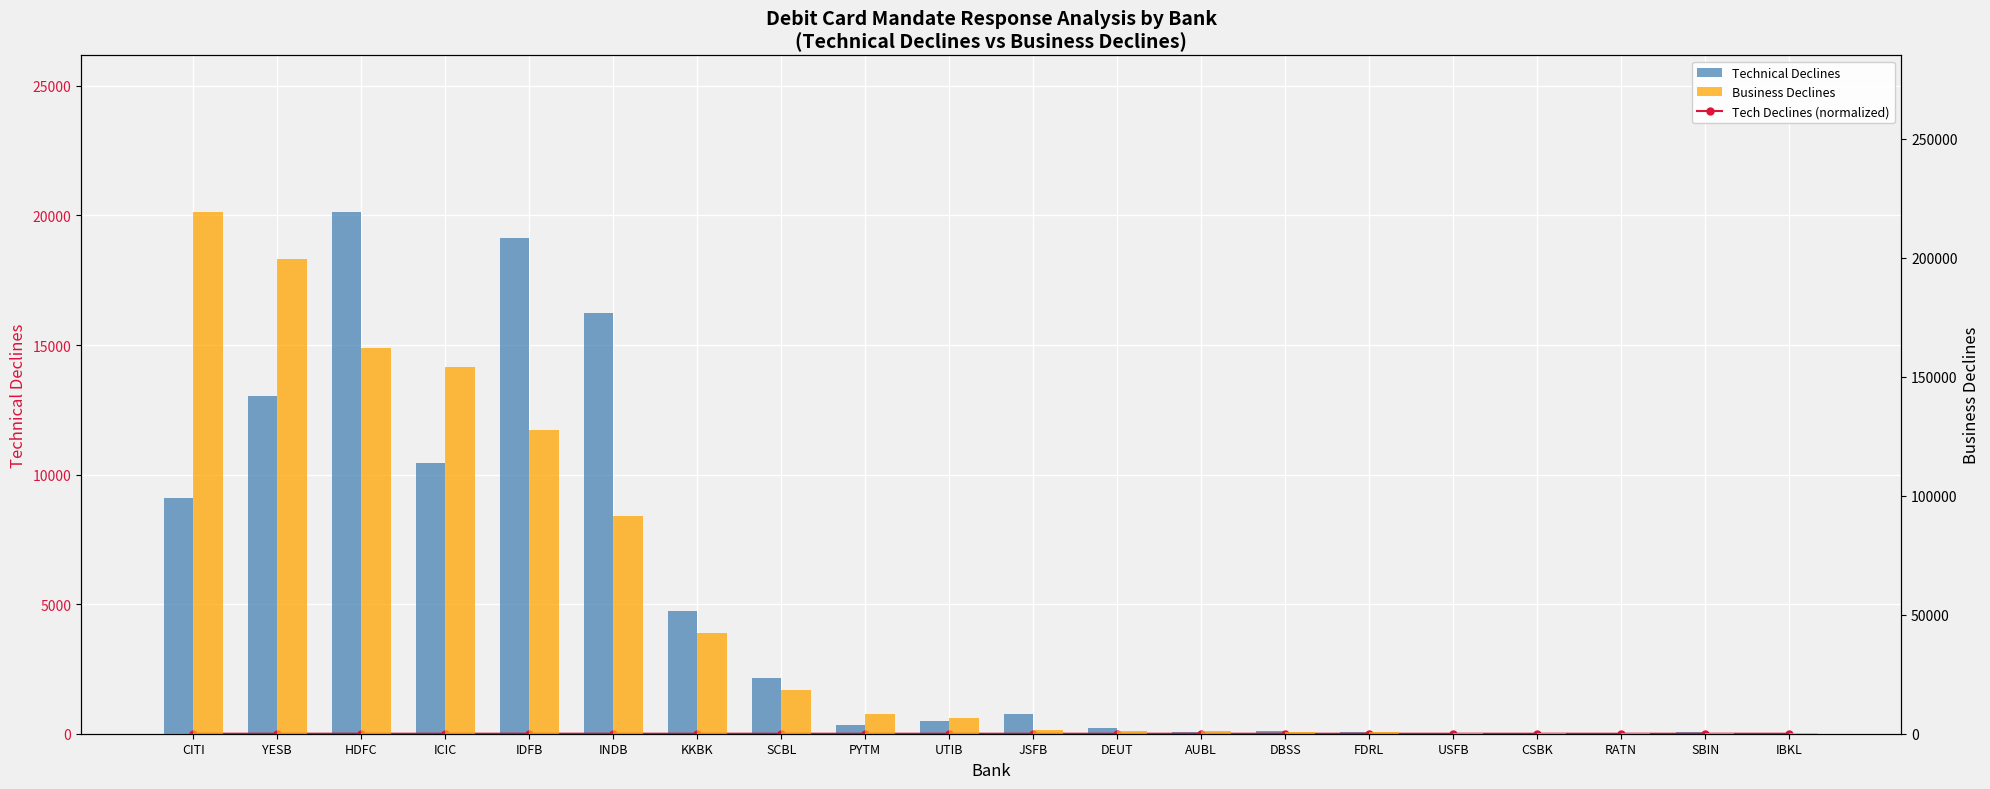

What is the total value across all series at ICIC?

164543.5